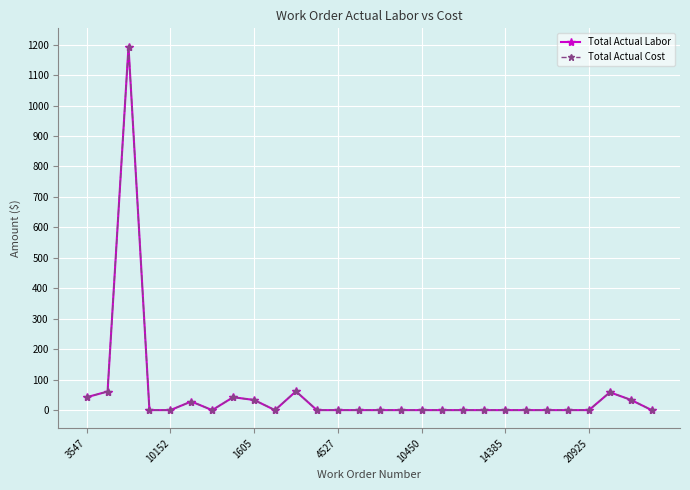

Does the chart have visible grid lines?

Yes